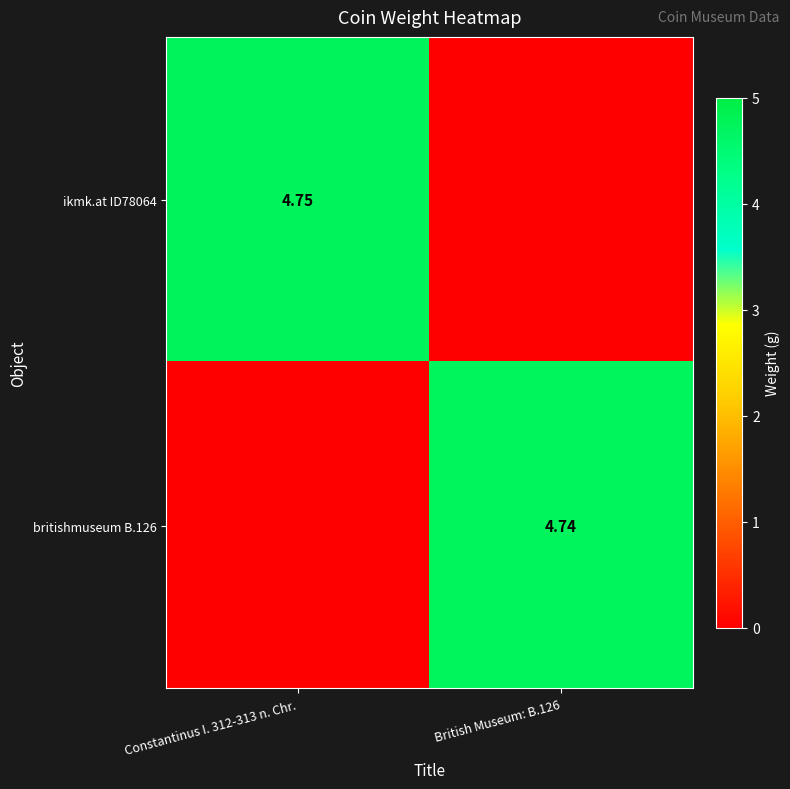

How many values in the britishmuseum B.126 series are below 4?

1